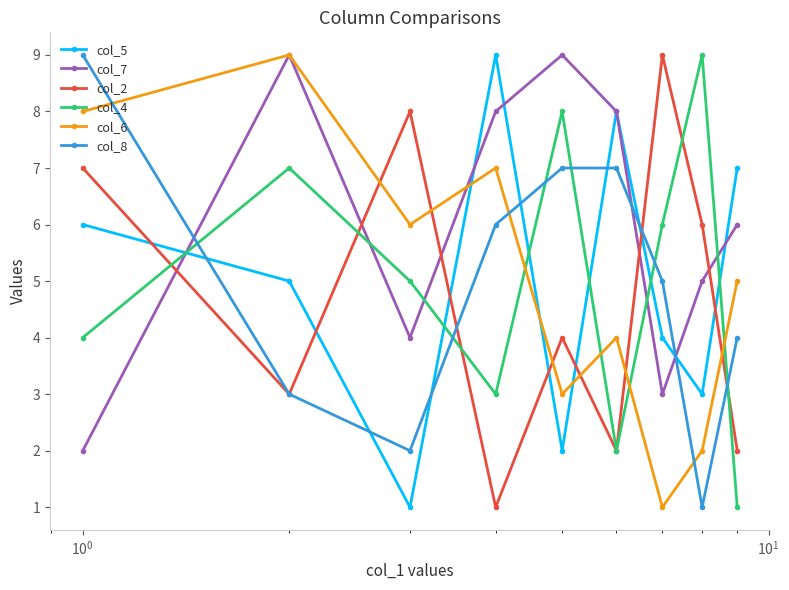

Which series has the largest total across all categories?

col_7